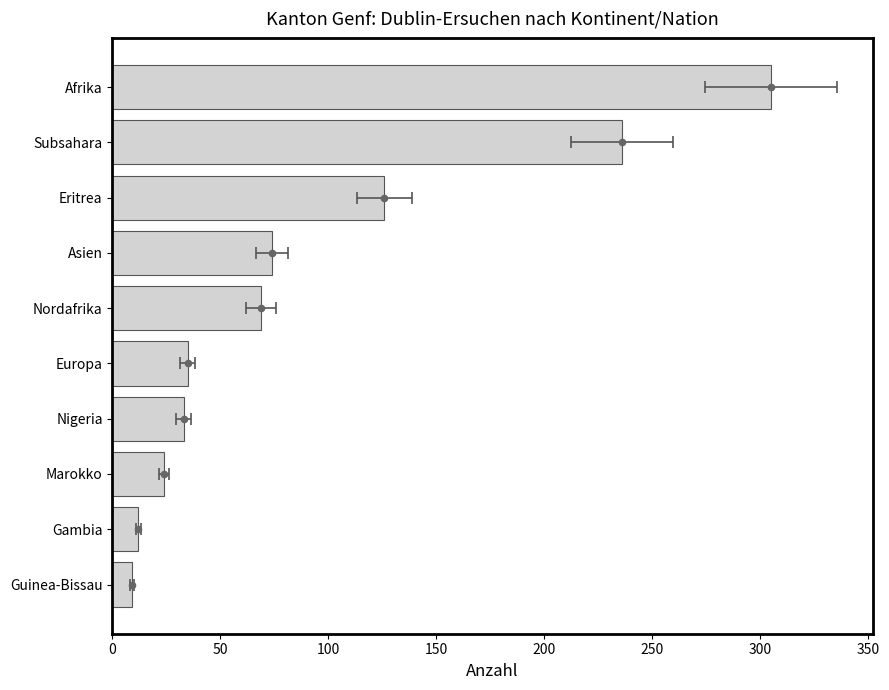

What is the change in value from Asien to Nordafrika?

-5